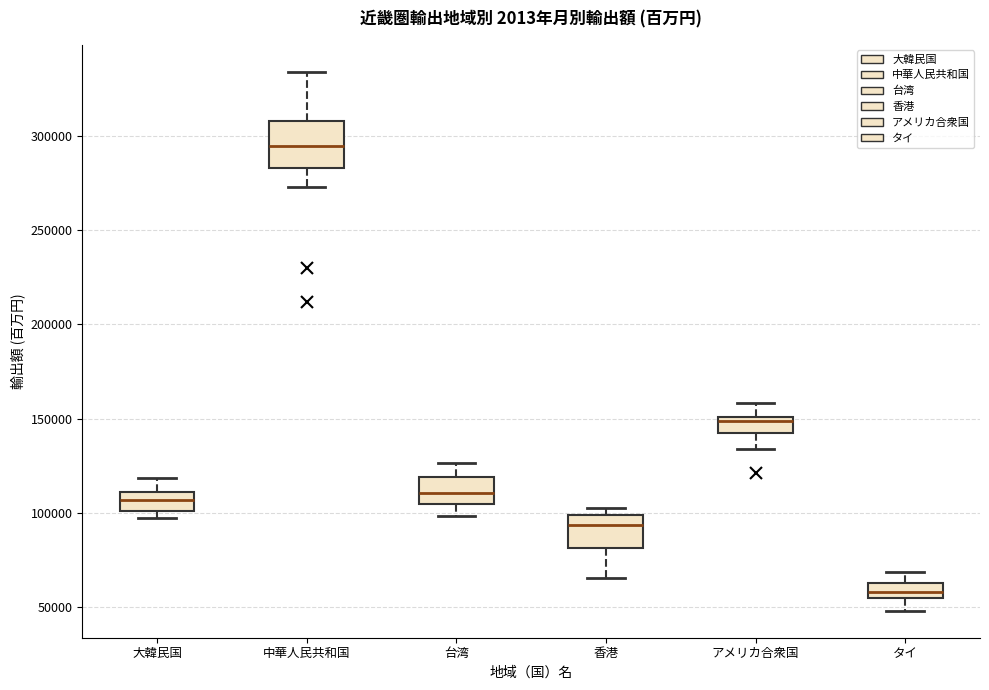

Where is the lower edge of the box for アメリカ合衆国 on the y-axis? The values are not printed on the chart, so give them approximately, as read against the axis.

145000